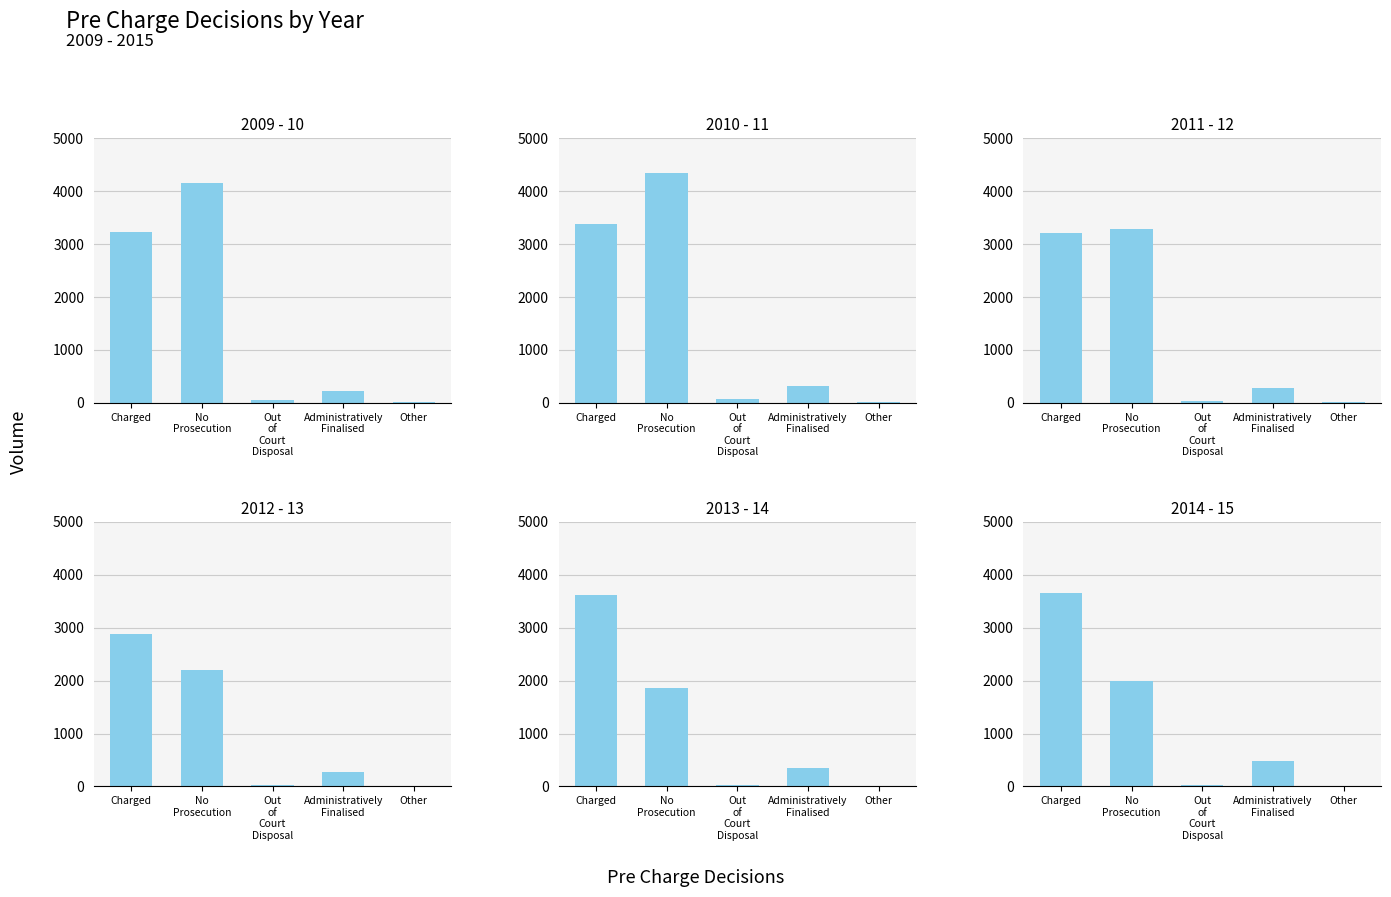

Rank the categories by 2009 - 10 value from lowest to highest.

Other, Out
of
Court
Disposal, Administratively
Finalised, Charged, No
Prosecution